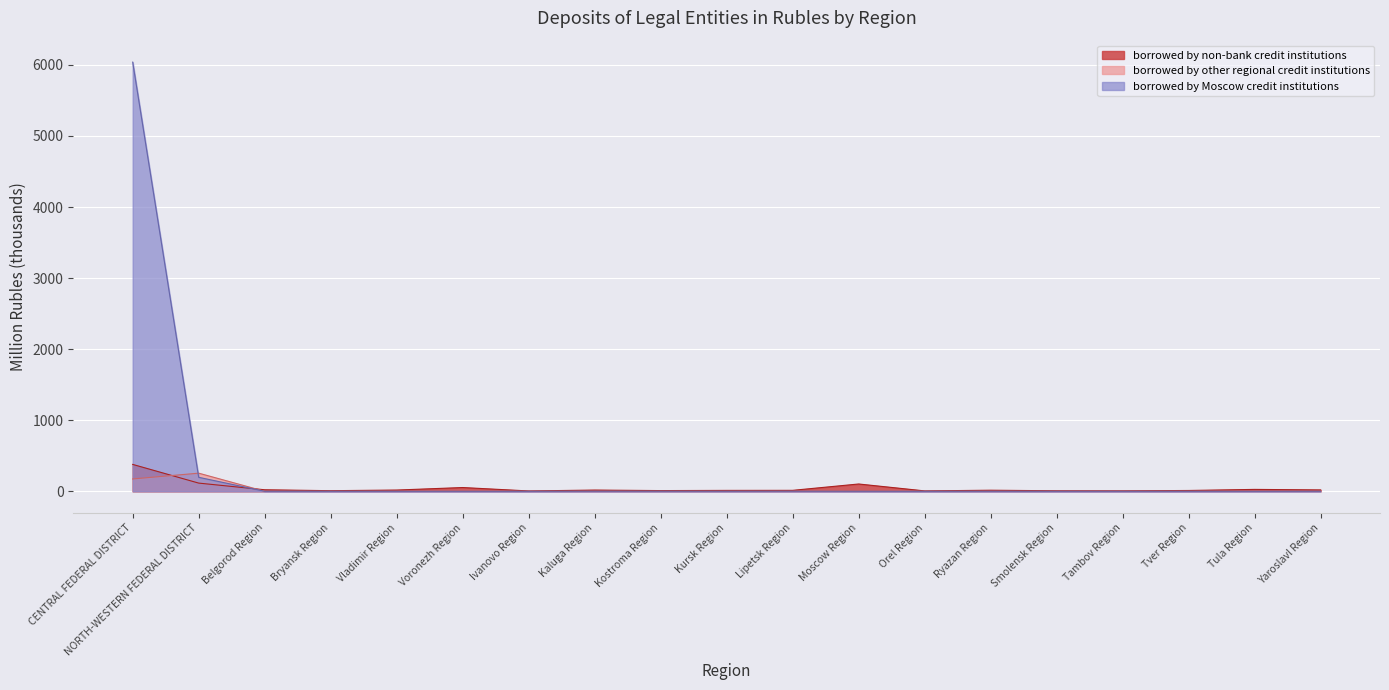

What is the difference between the maximum and second lowest values in the borrowed by other regional credit institutions series?

255.0